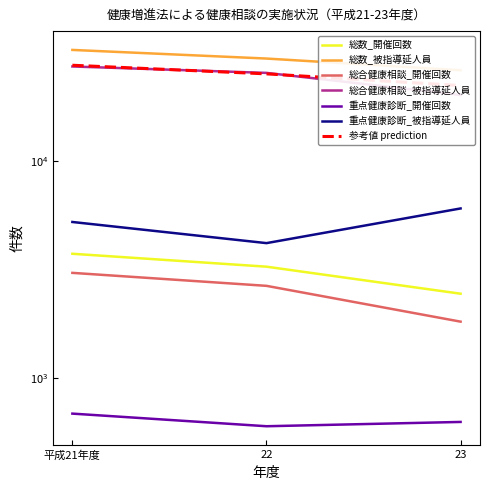

At which label does 総数_被指導延人員 reach its minimum?

23